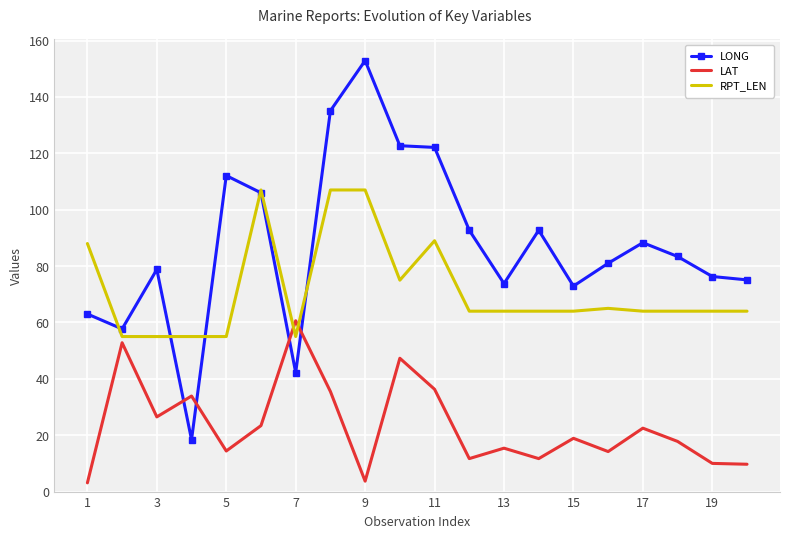

Which series has the widest spread of values?

LONG